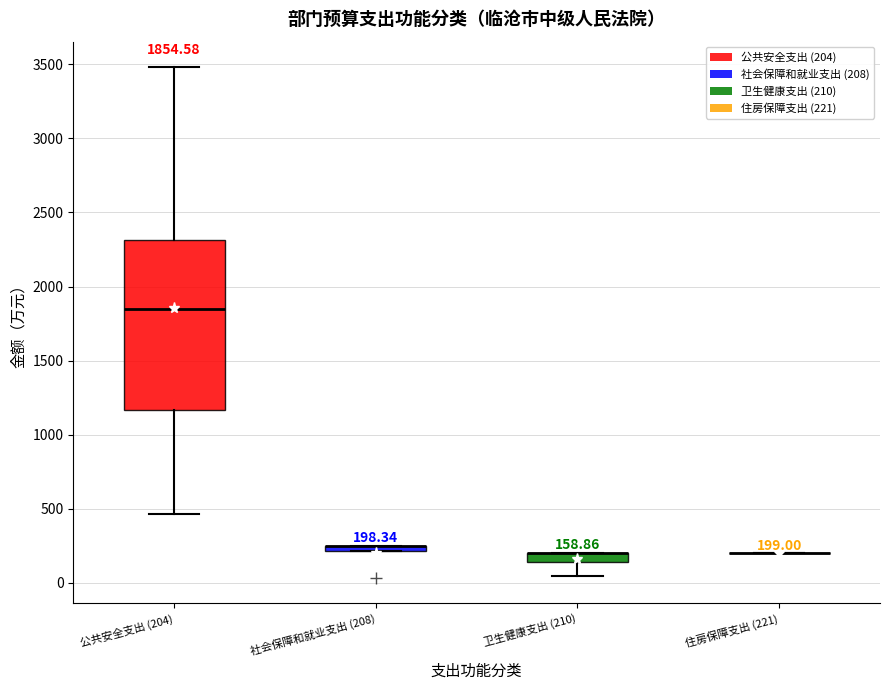

Which box is the tallest, from its lower edge to its upper edge?

公共安全支出 (204)